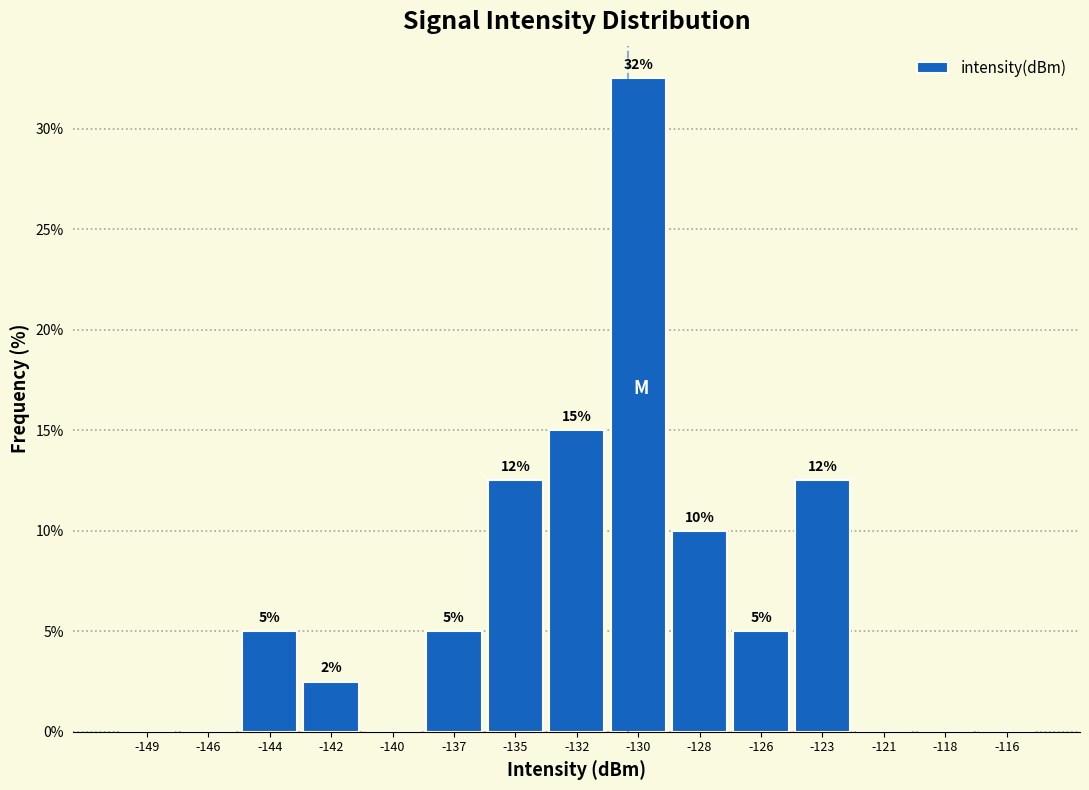

The value at -118 is 22.5. True or false?

False